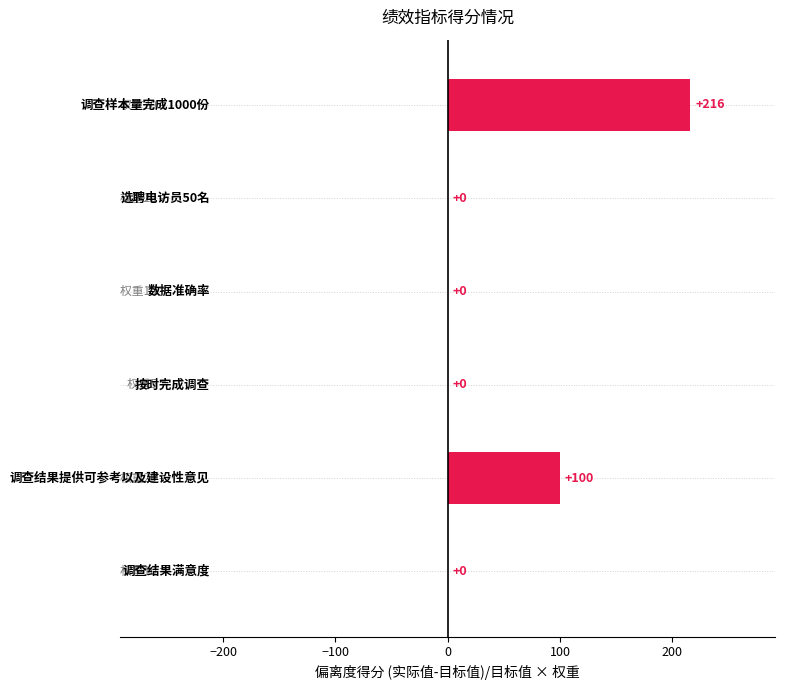

What is the greatest value displayed?

216